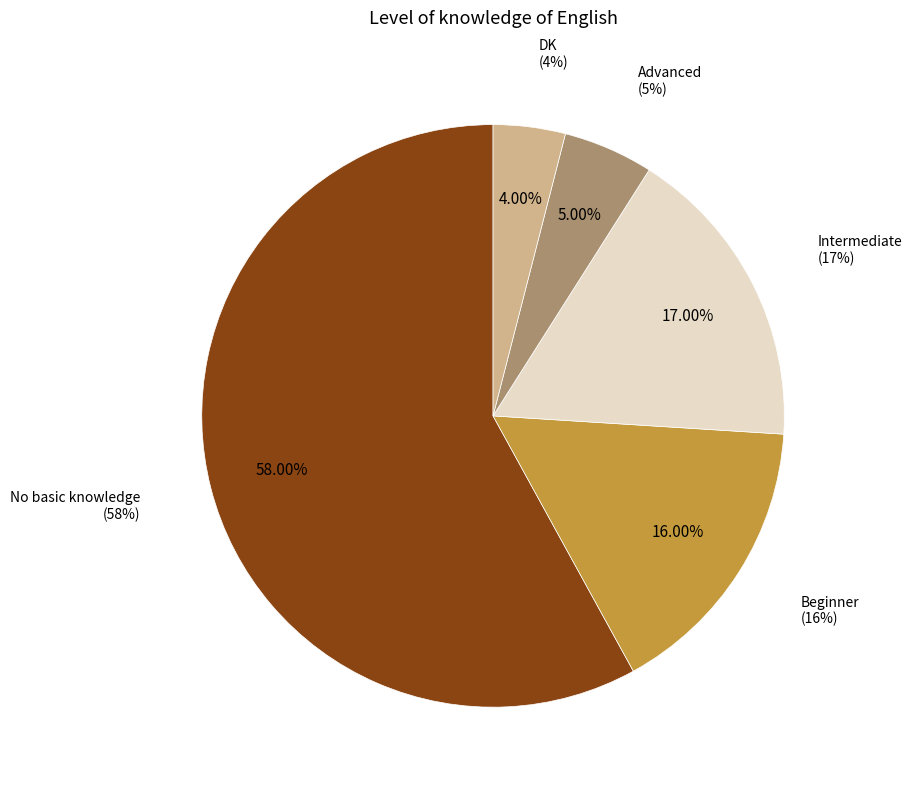

Rank the categories by value from highest to lowest.

No basic knowledge, Intermediate, Beginner, Advanced, DK